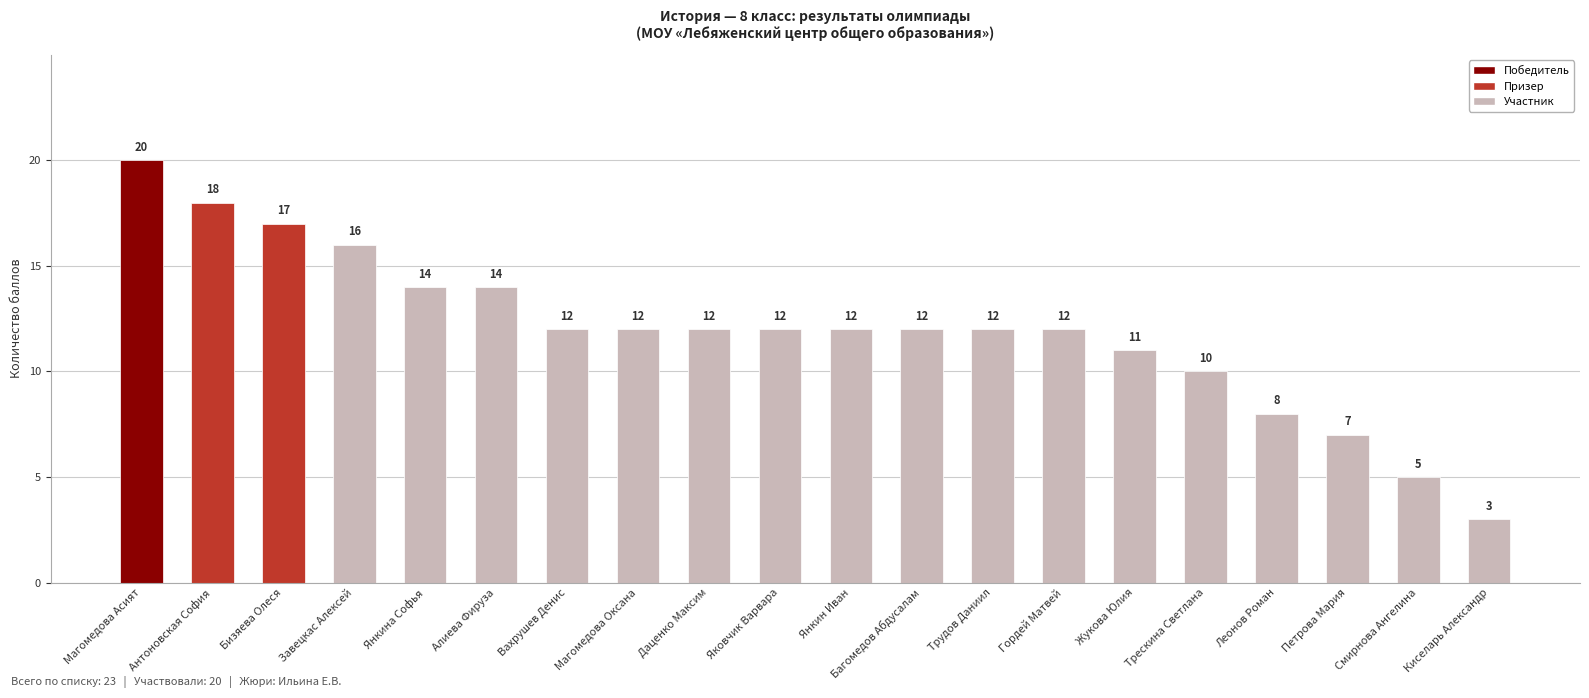

The value at Алиева Фируза is 24. True or false?

False